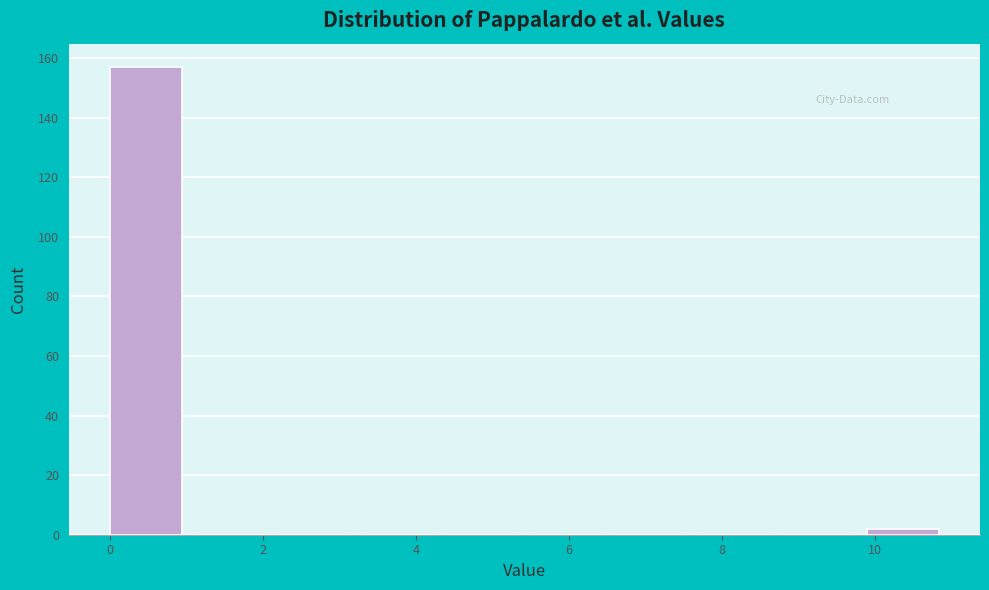

Which range on the x-axis has the tallest bar?

0.0 to 1.1